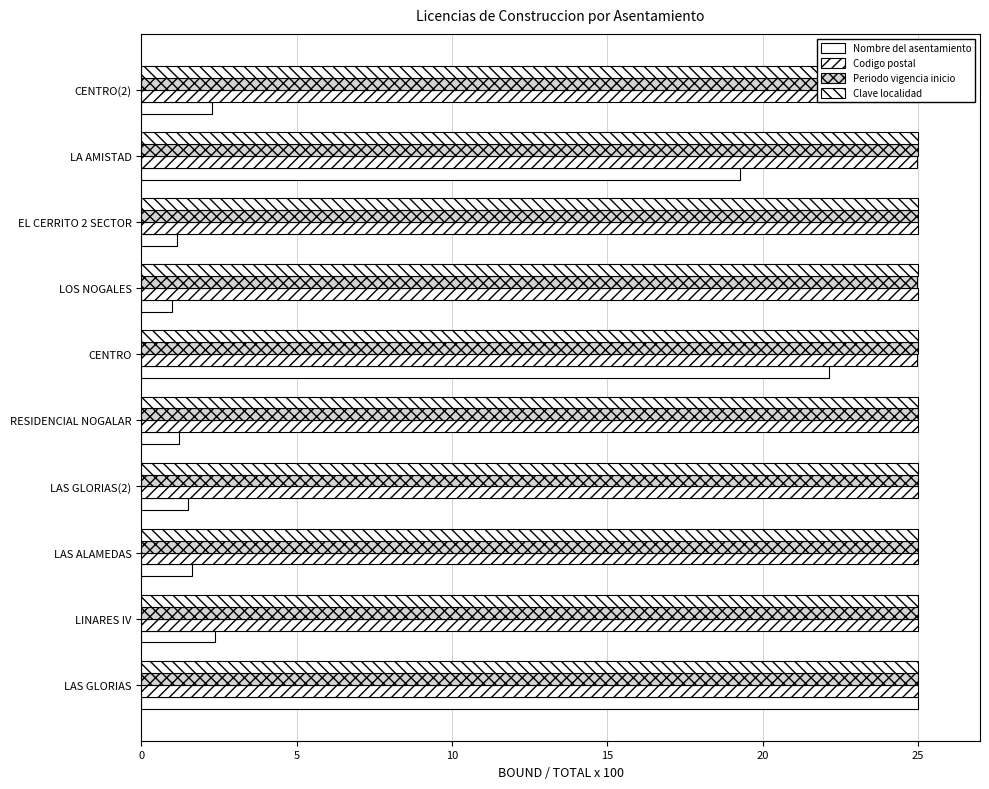

Which series has the largest total across all categories?

Periodo vigencia inicio